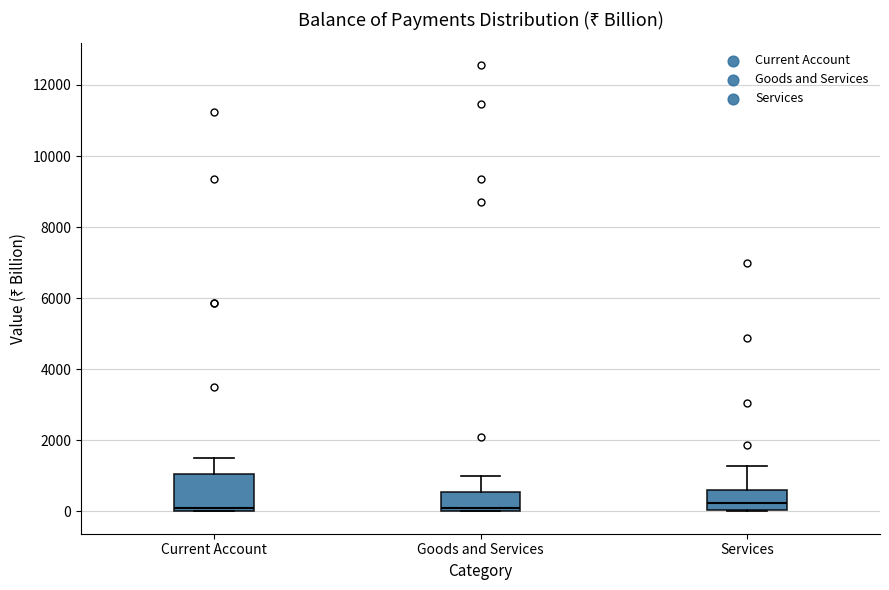

Reading left to right, transcribe this box plot: for each box, give where its median line is, the range the box spans, and where its two whiskers end, as read against the y-axis. The values are not printed on the chart, so give them approximately, as read against the axis.

Current Account: median 0 (just above the box's lower edge), box 0 to 1000, whiskers 0 to 1600
Goods and Services: median 200, box 0 to 600, whiskers 0 to 1000
Services: median 200, box 0 to 600, whiskers 0 to 1200